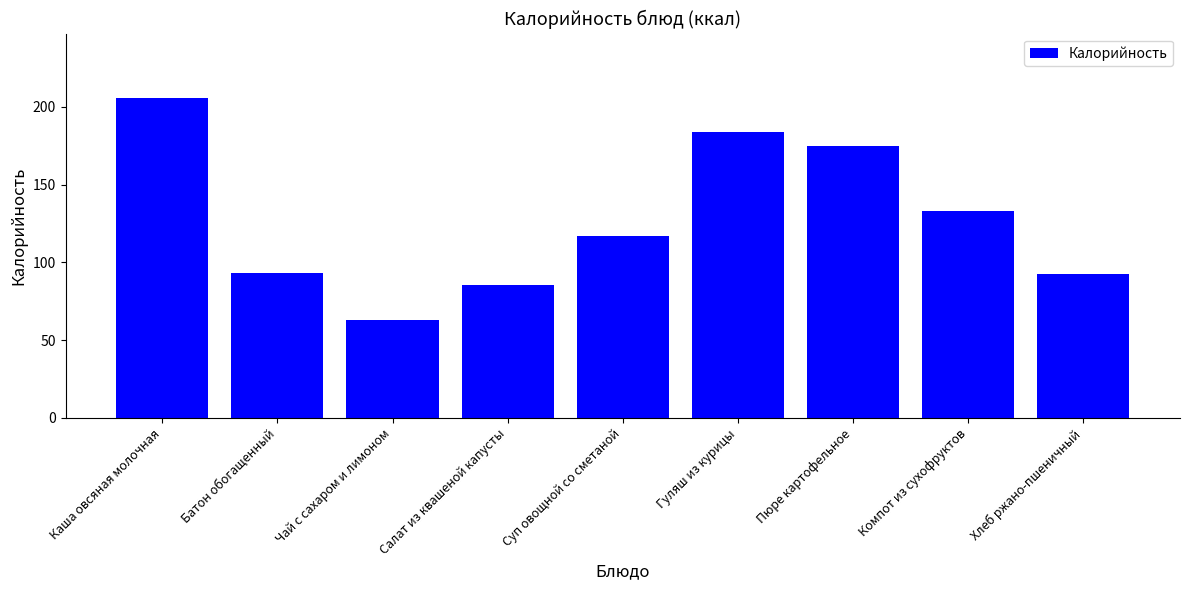

What is the difference between the second highest and minimum values?

121.0